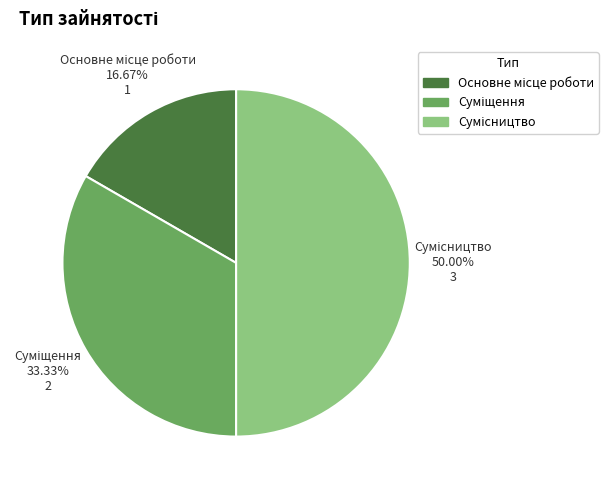

Is it true that Основне місце роботи is 24% of the pie?

False